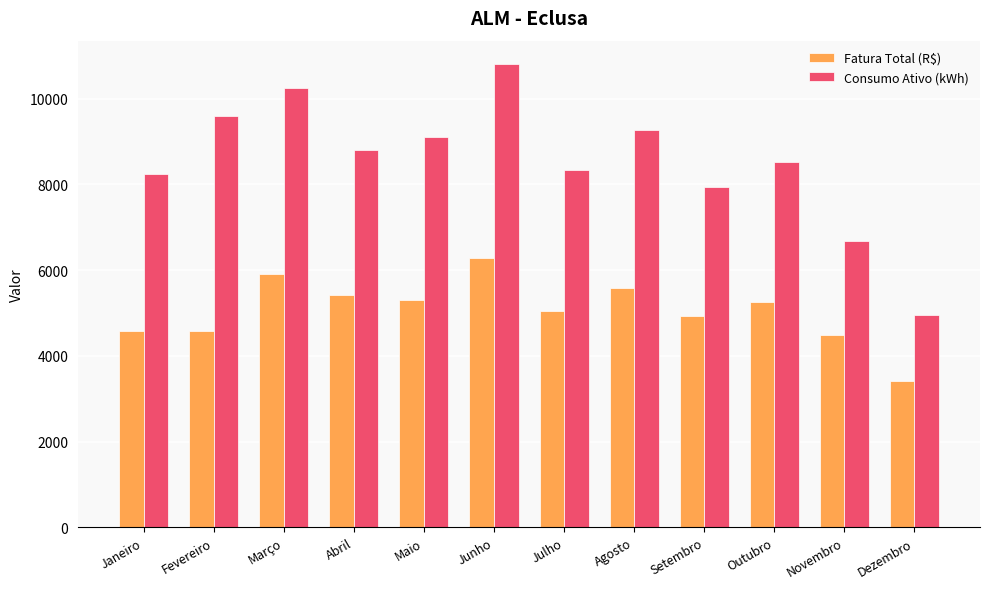

What is the maximum value for Consumo Ativo (kWh)?

10814.0